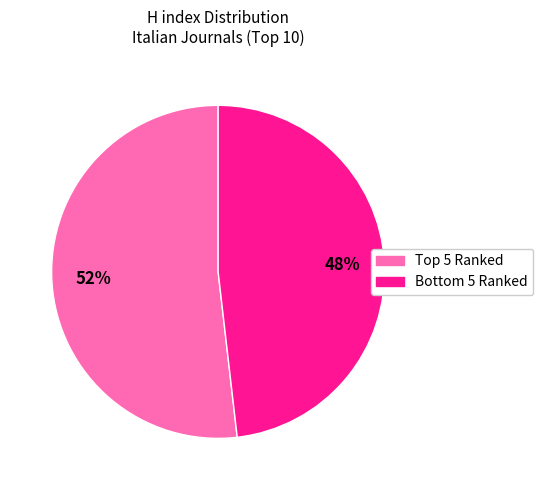

Is there a majority slice in this chart?

Yes